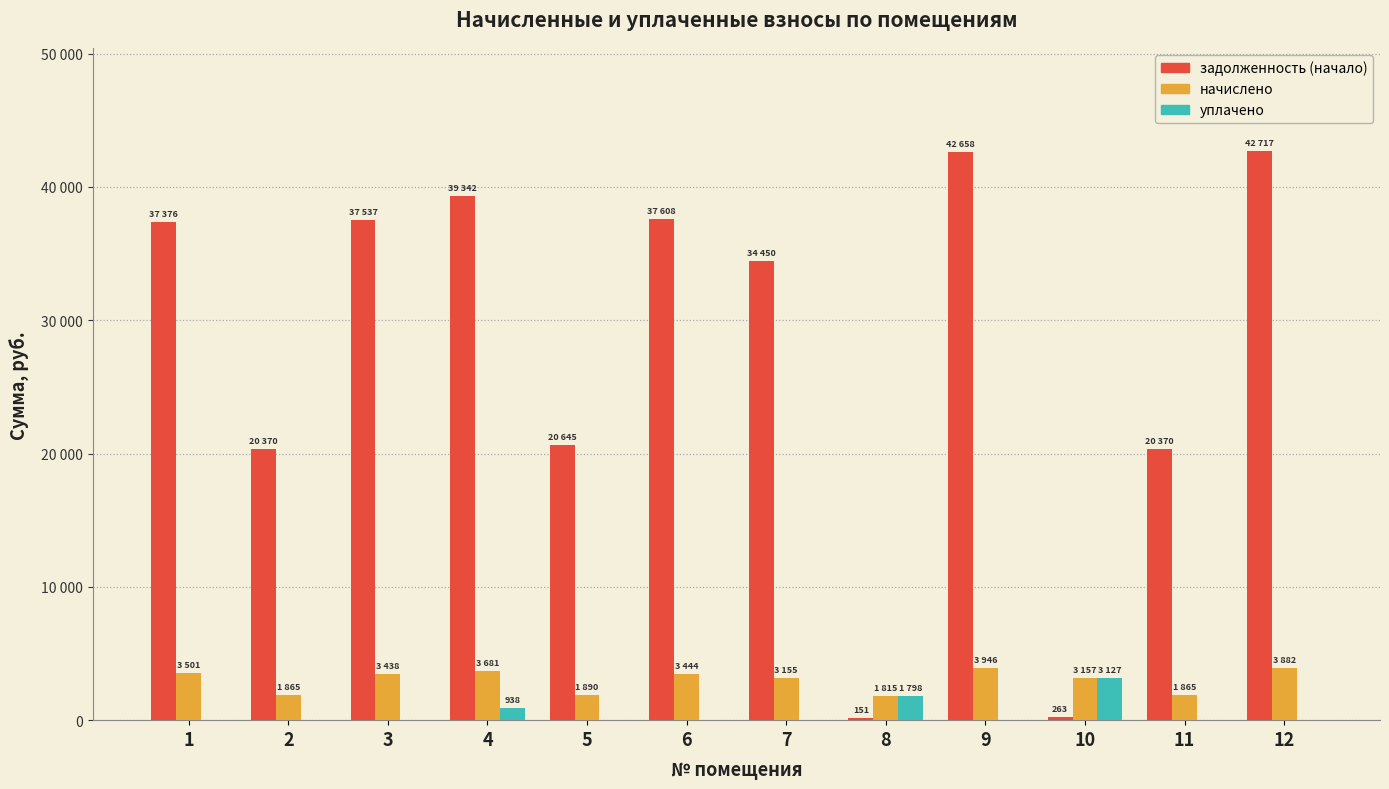

List the series in order of their peak value, highest first.

задолженность (начало), начислено, уплачено